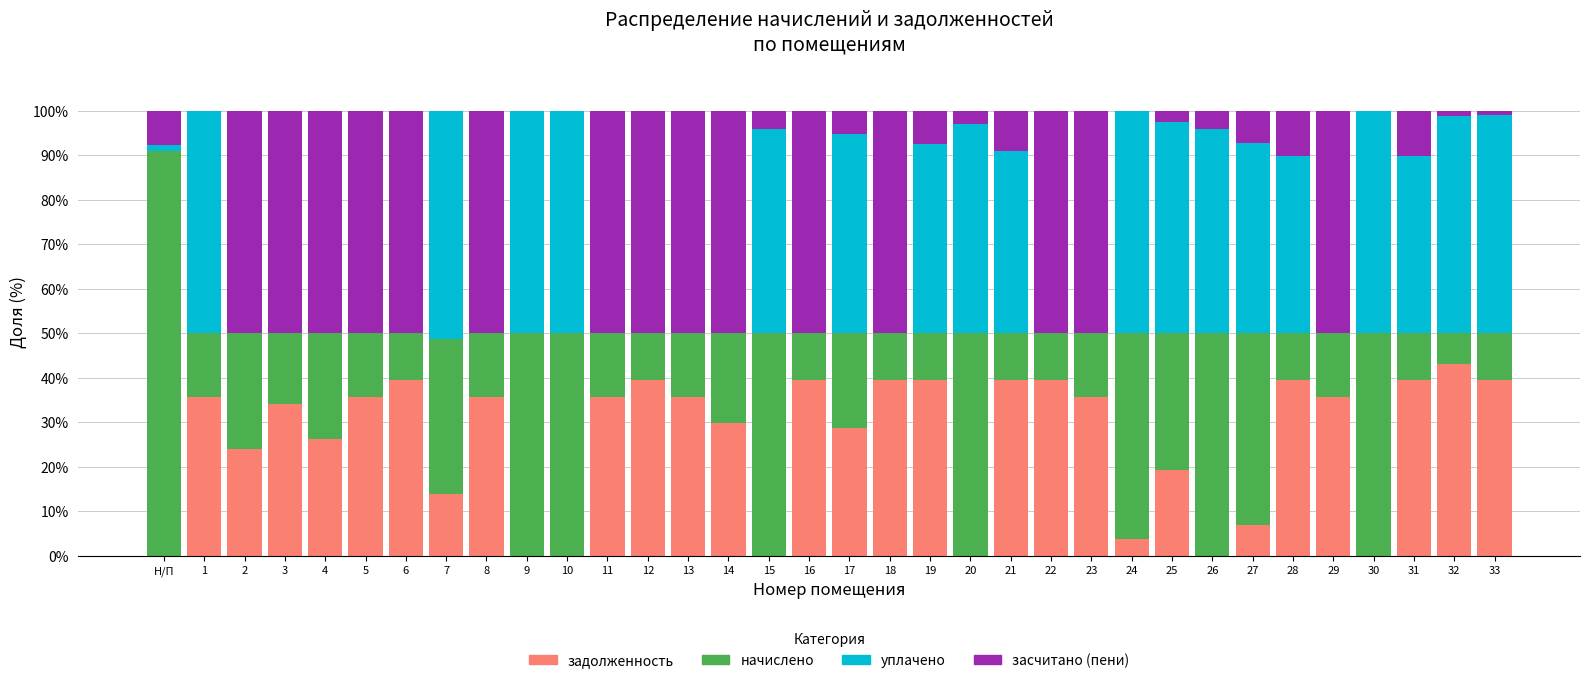

Which category has the highest value in the задолженность series?

32